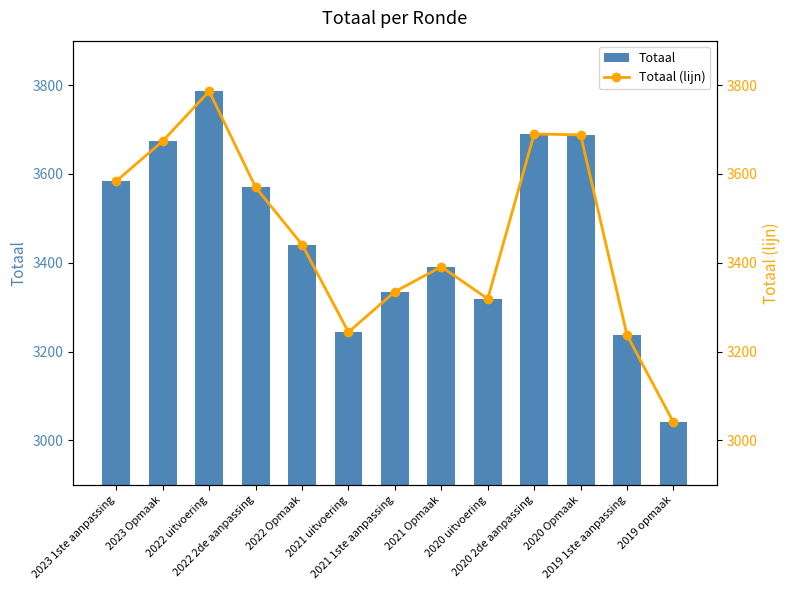

What is the difference between the Totaal values at 2019 1ste aanpassing and 2021 1ste aanpassing?

98